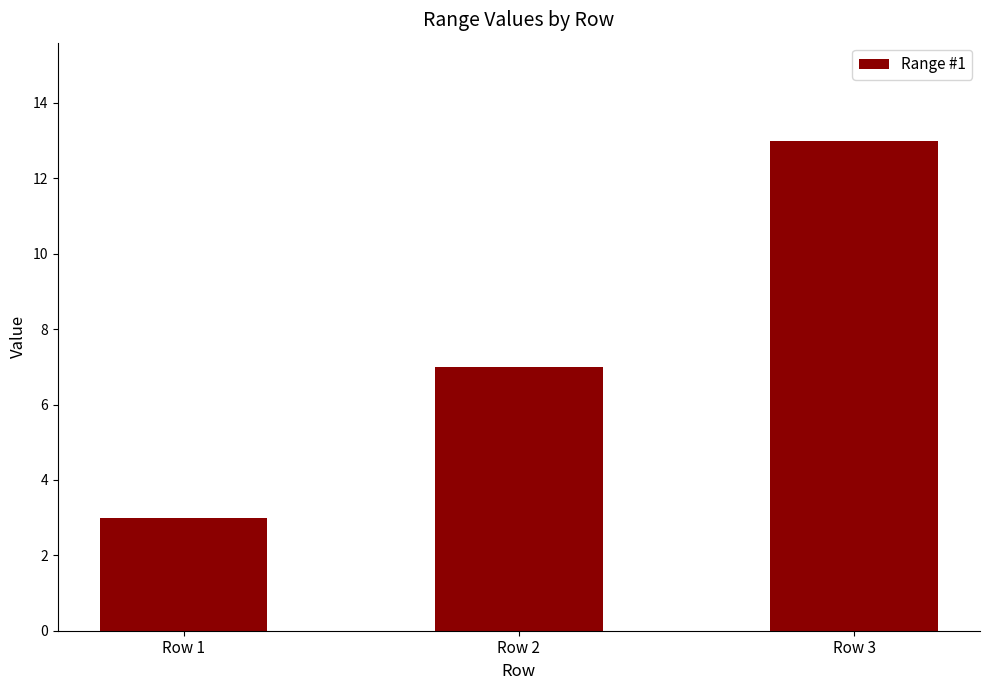

Which category has the highest value across all series?

Row 3